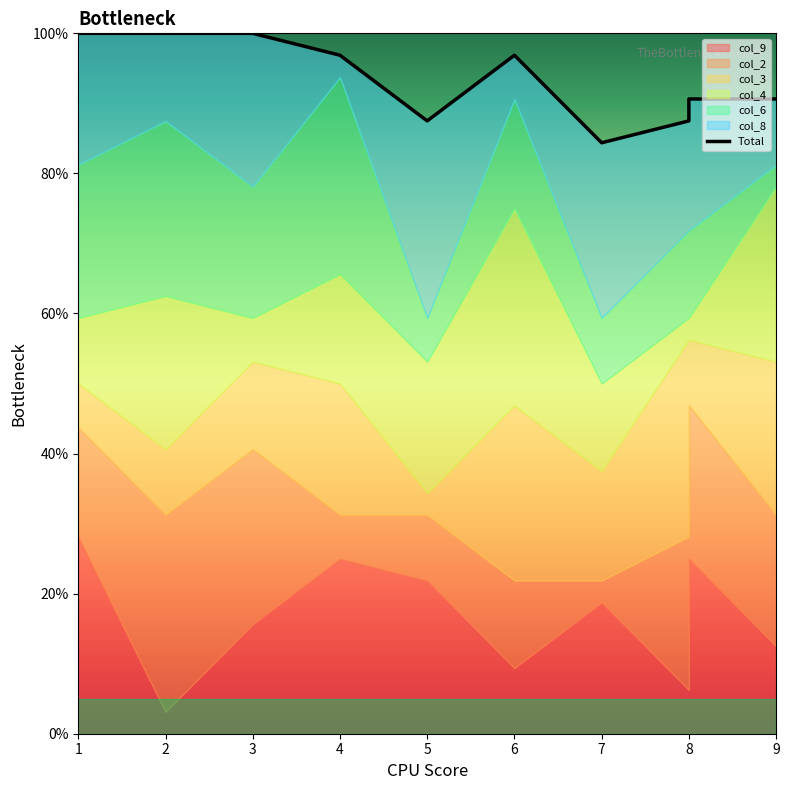

The chart shows a value of 118.6 at 7. True or false?

False